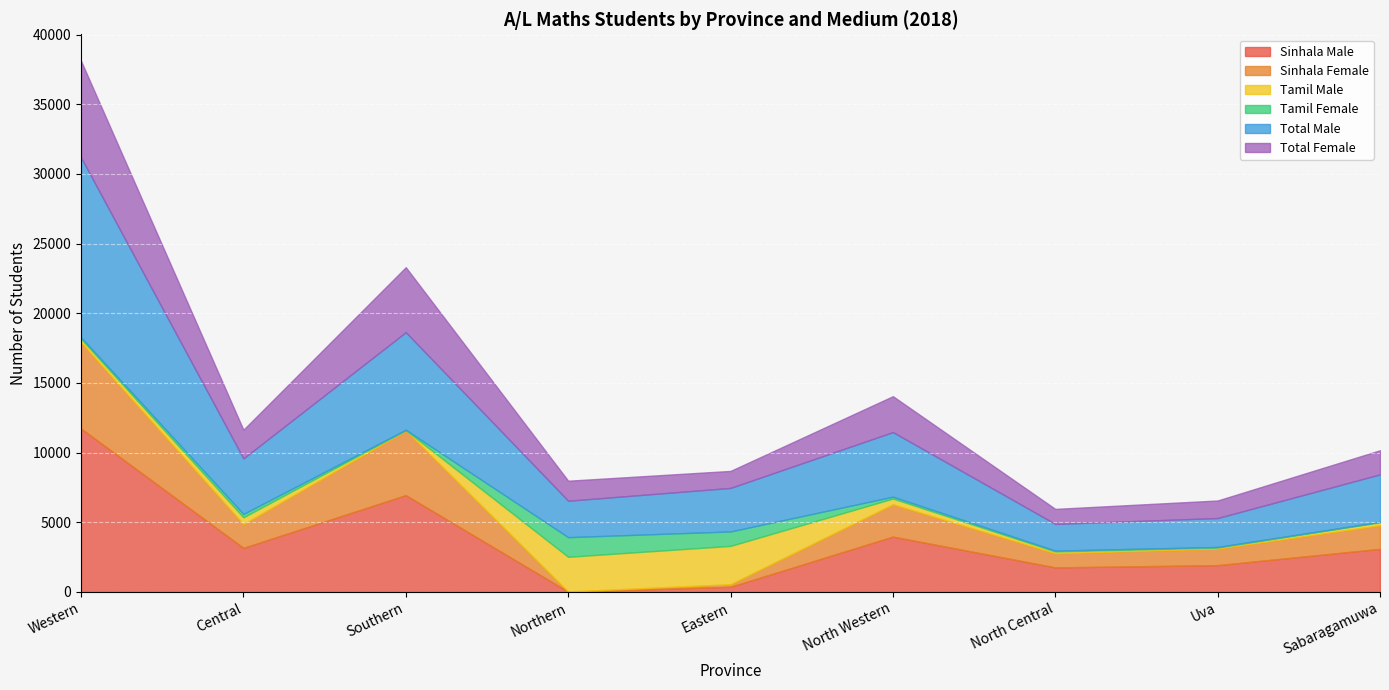

True or false: Sinhala Female has more than 2 points higher than both neighbors.

False